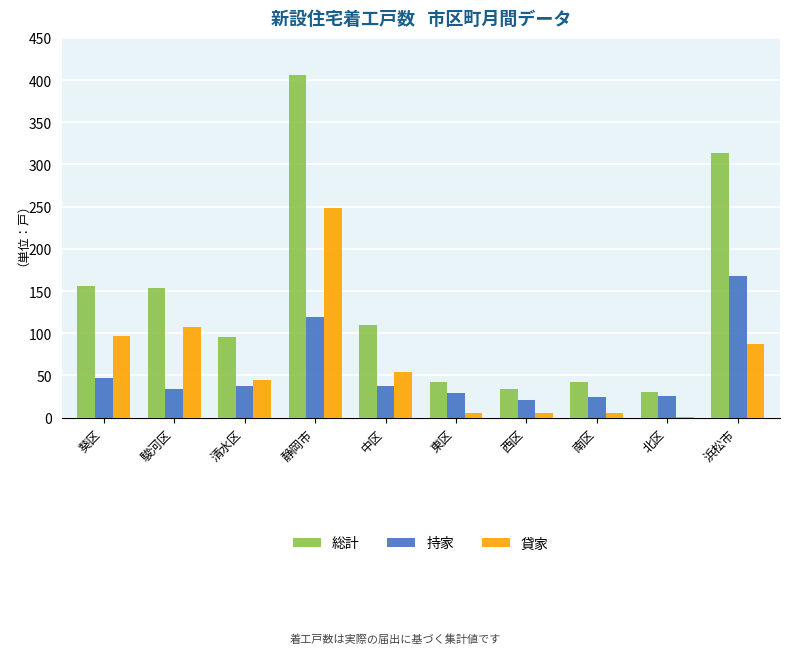

What is the approximate value of 貸家 at 葵区?

97